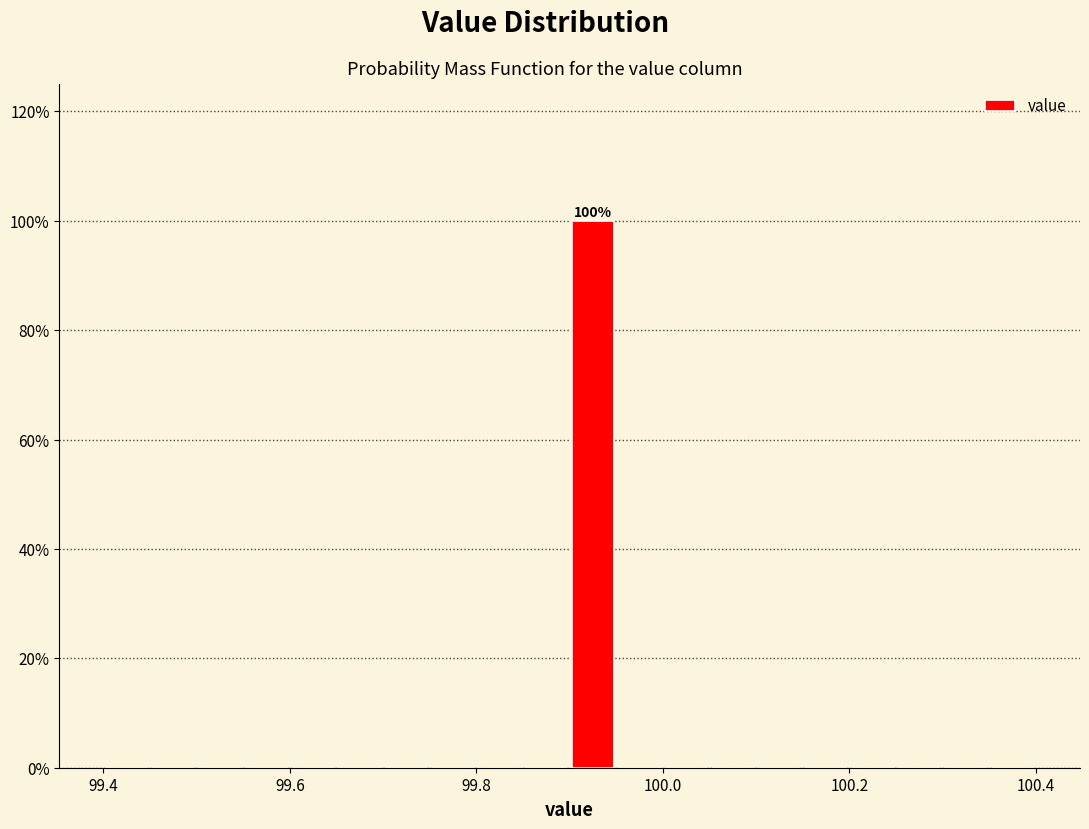

Around what value on the x-axis is the tallest bar? Give the approximate position of its centre, as read against the axis.

99.92